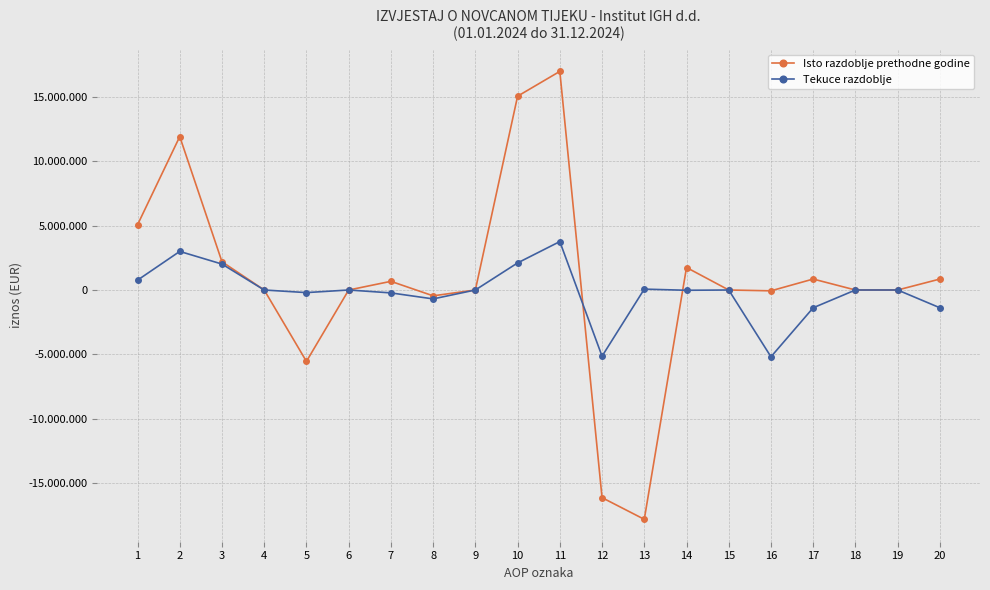

Is the value of Tekuce razdoblje at 20 greater than the value of Isto razdoblje prethodne godine at 6?

No